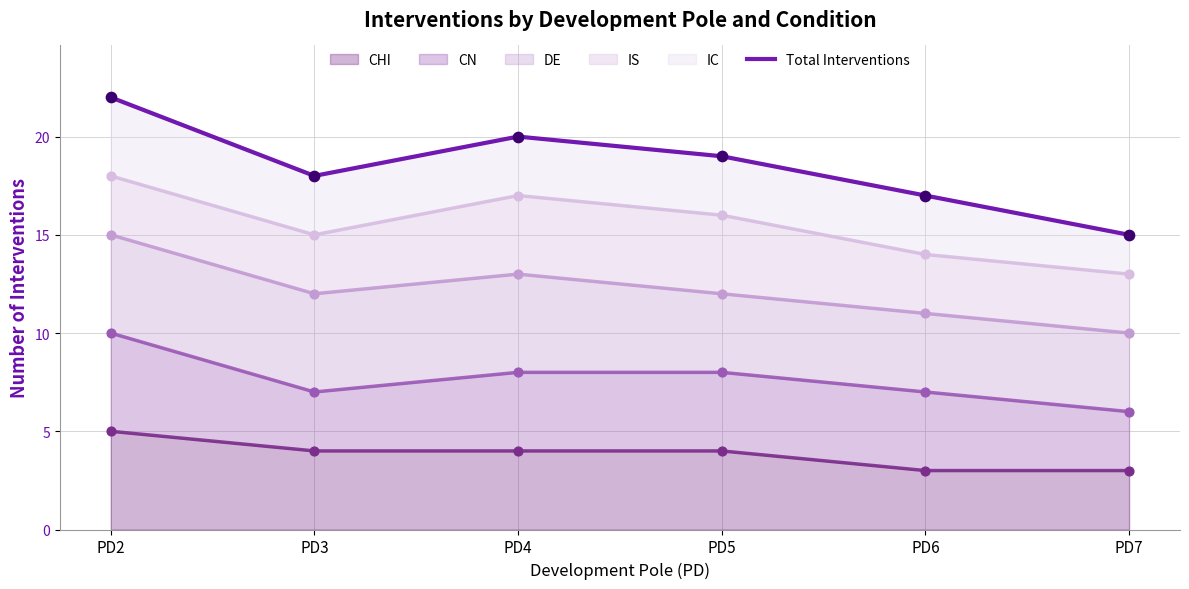

Which has a higher value, PD7 or PD5?

PD5